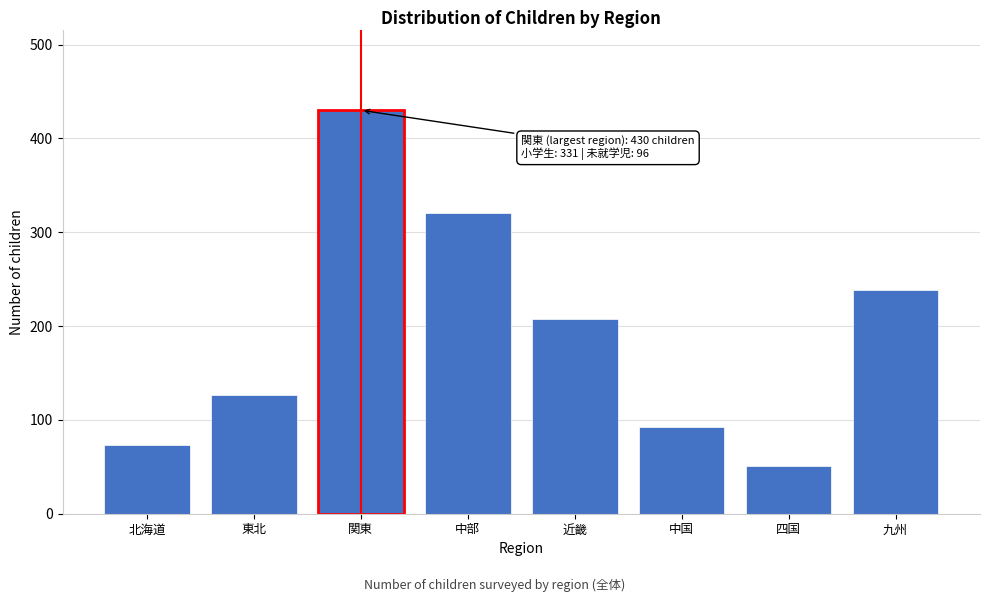

Reading left to right, what are all the values shown in this chart?

北海道=73	東北=127	関東=430	中部=320	近畿=207	中国=92	四国=51	九州=238